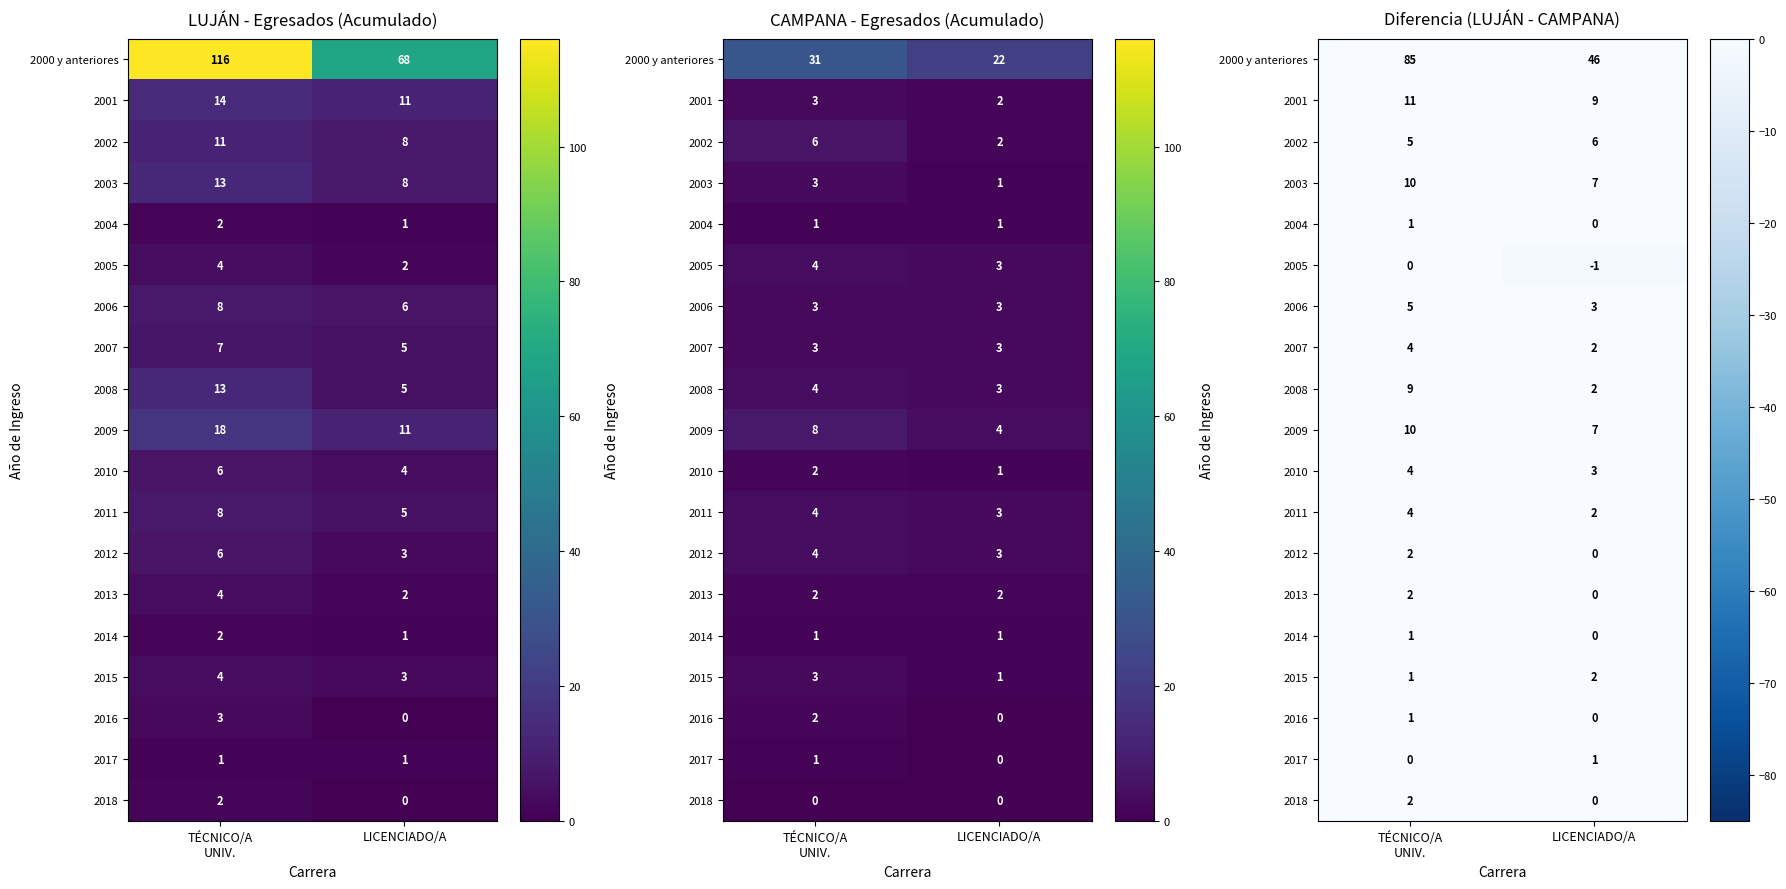

What is the sum of the 2018 values at TÉCNICO/A UNIV. and LICENCIADO/A?

2